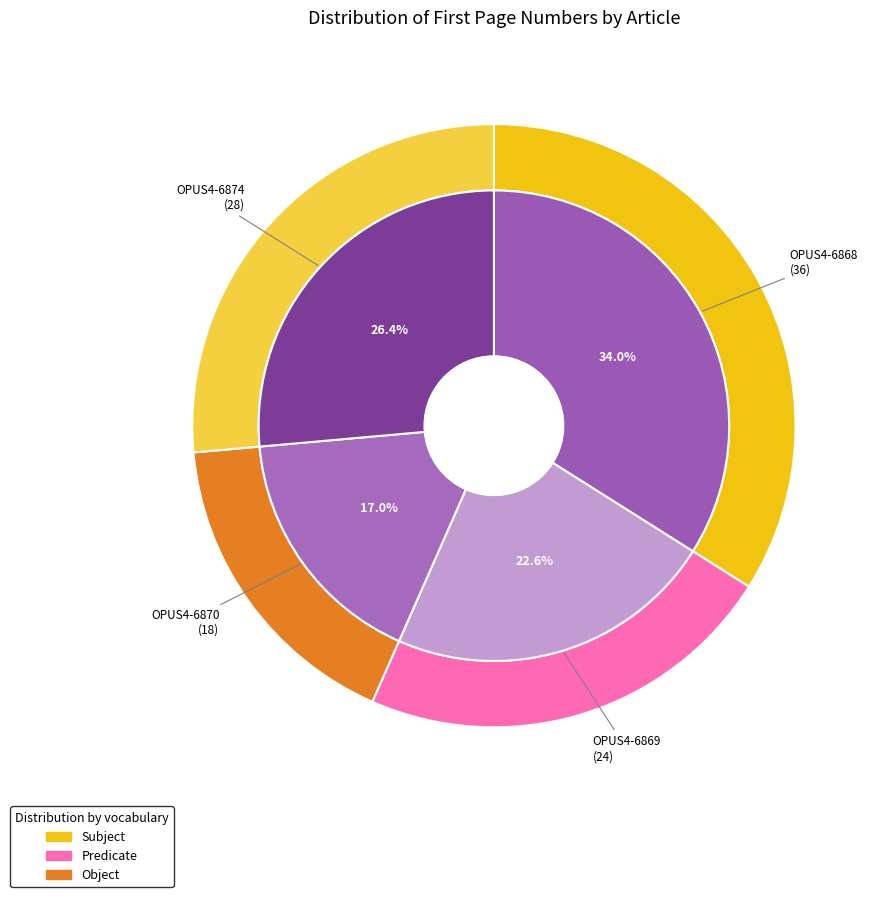

Do OPUS4-6868 and OPUS4-6874 together represent more than half of the pie?

Yes